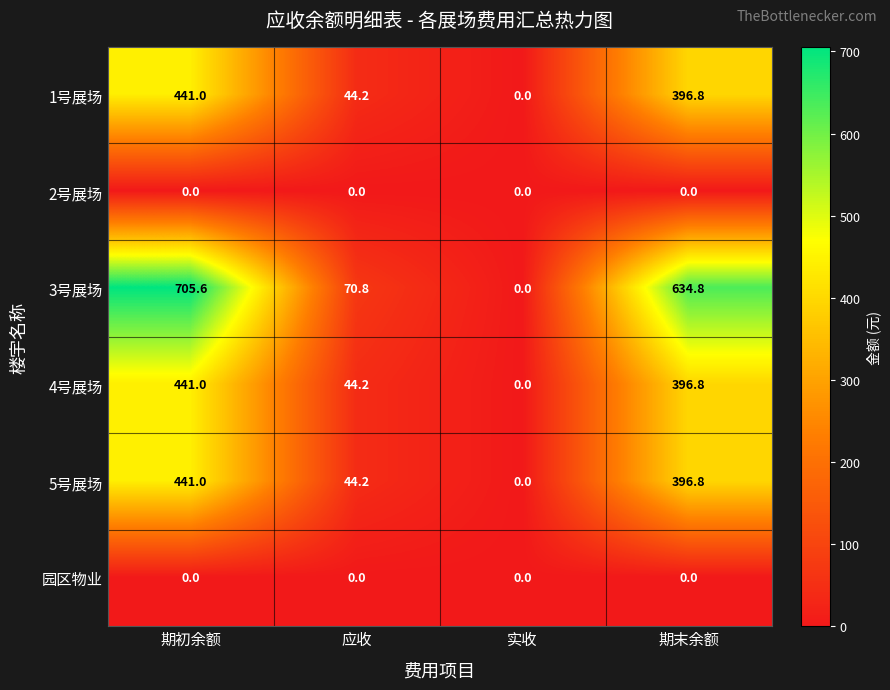

What is the sum of all 1号展场 values?

882.0